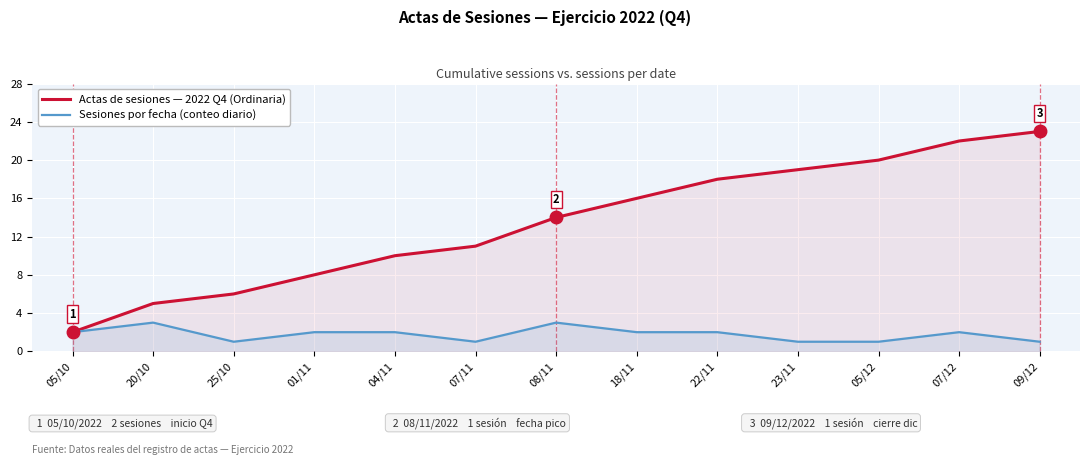

How many lines are shown in the chart?

2